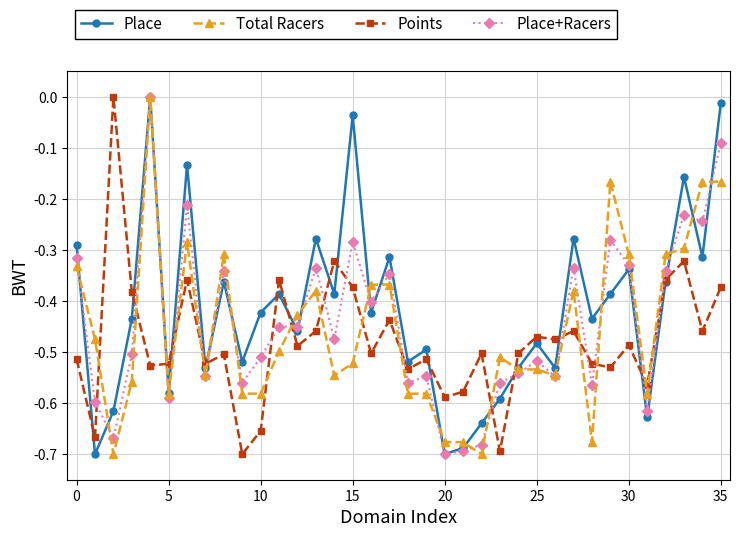

True or false: Total Racers has more than 2 points higher than both neighbors.

True